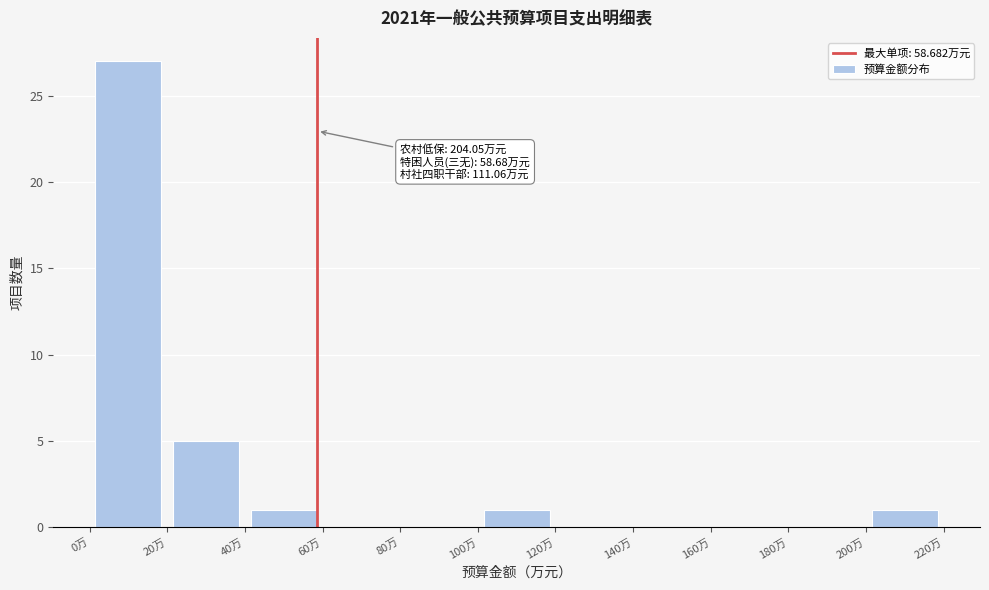

Which range on the x-axis has the tallest bar?

0 to 20